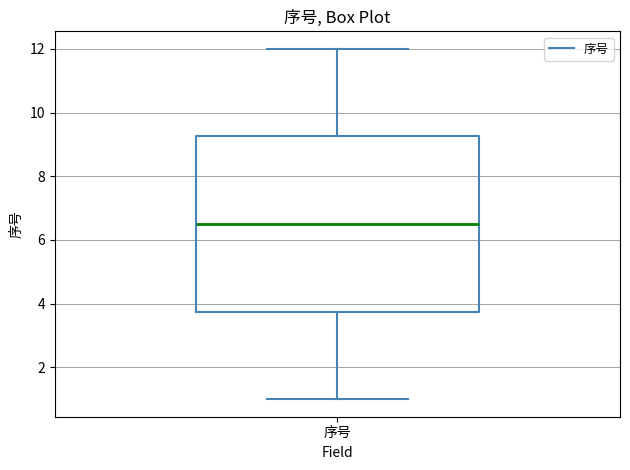

Read this box plot against the y-axis: the position of the median line, the range covered by the box, and the ends of both whiskers. The values are not printed on the chart, so give them approximately, as read against the axis.

median 6.6, box 3.8 to 9.2, whiskers 1.0 to 12.0